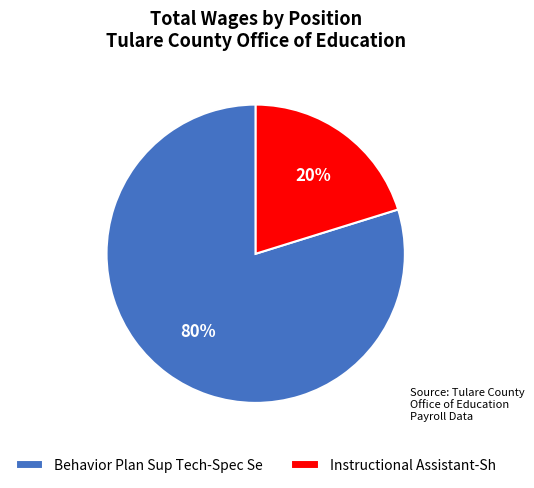

Which slice is the largest?

Behavior Plan Sup Tech-Spec Se